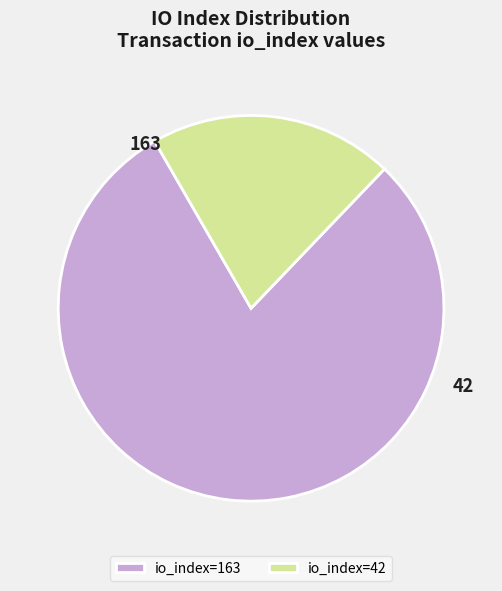

The io_index=163 slice represents 89% of the pie. True or false?

False